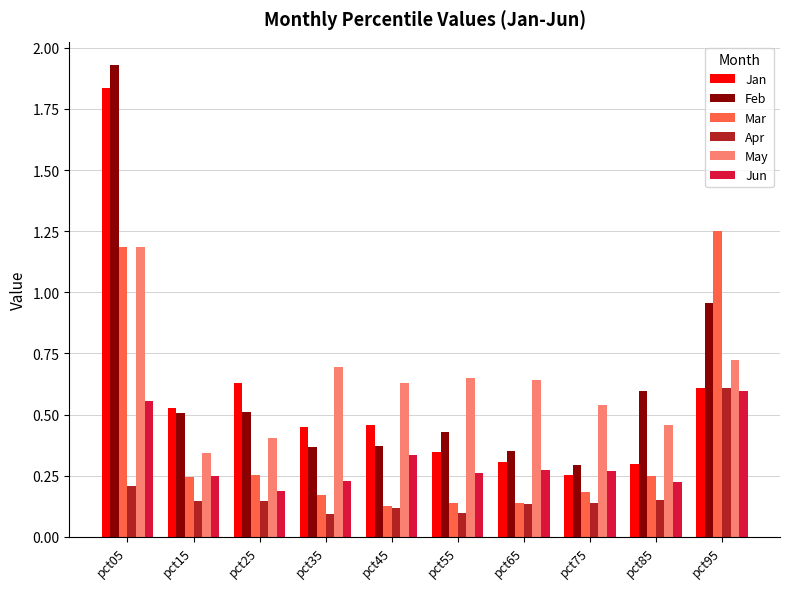

At how many categories does at least one series exceed 0?

10